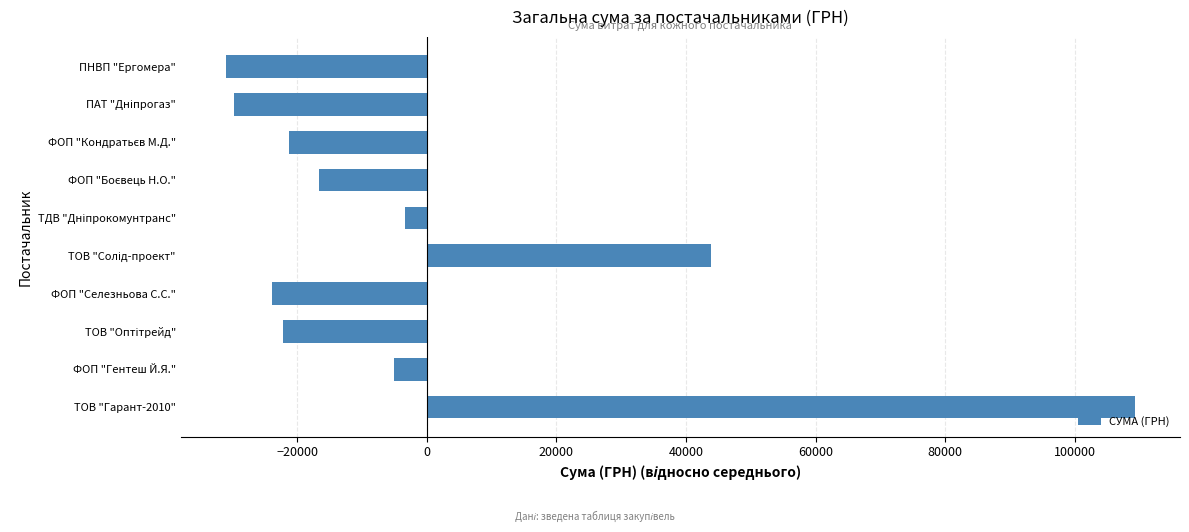

Which label corresponds to the smallest value in the chart?

ПНВП "Ергомера"